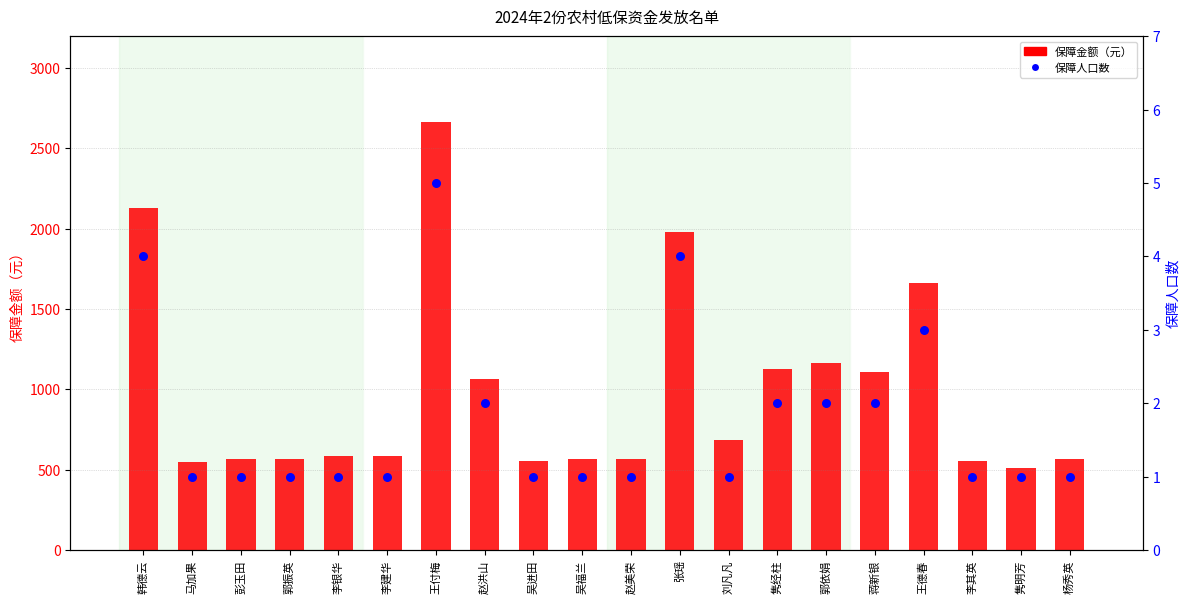

Which series has the widest spread of Y values?

保障金额（元）